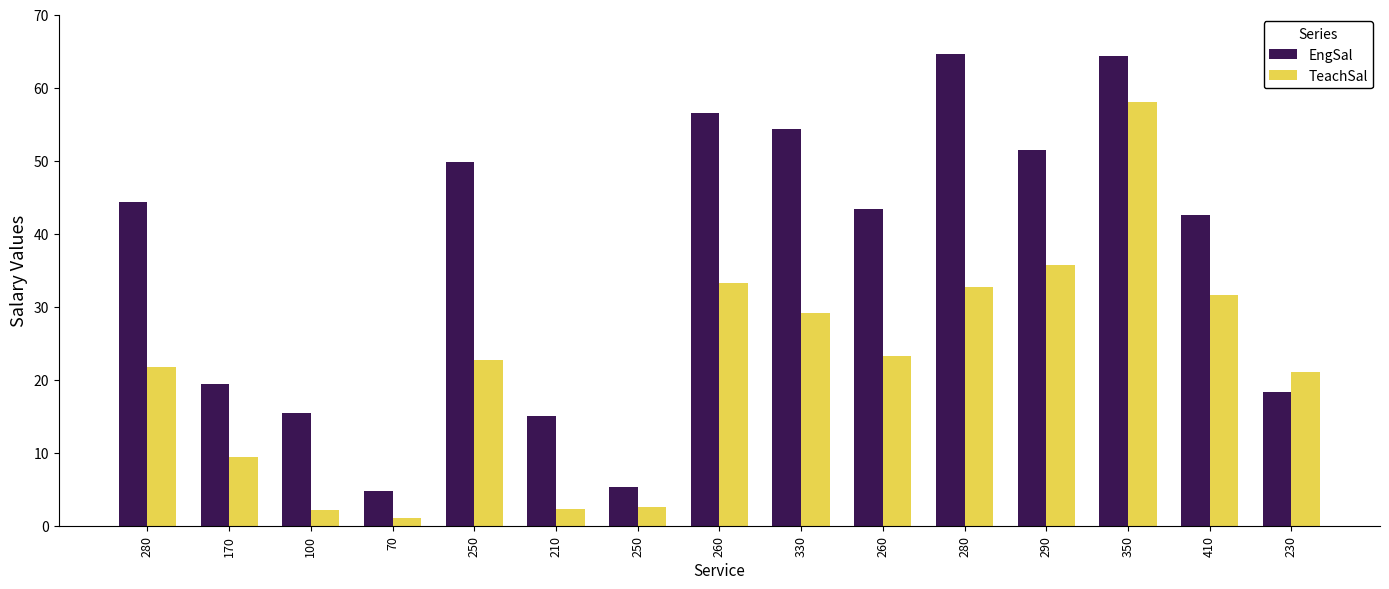

What is the total value across all series at 410?

74.2